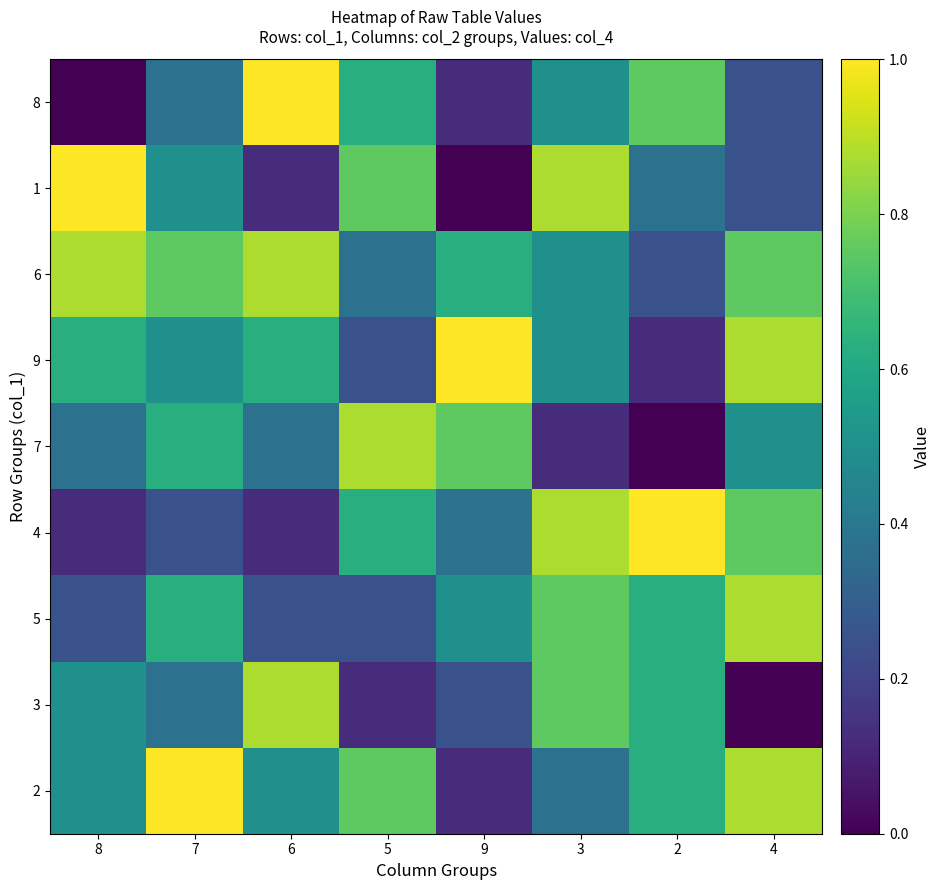

At how many categories does at least one series exceed 0?

8